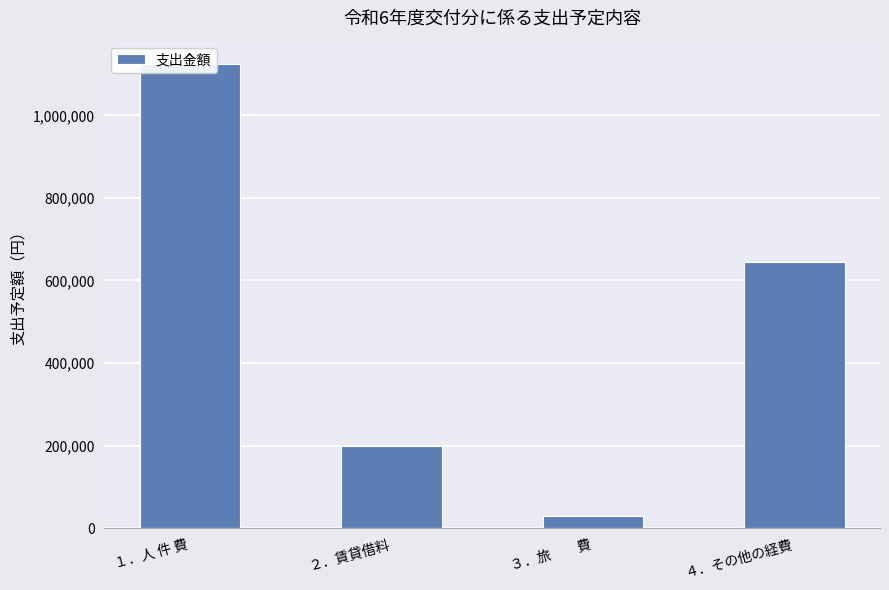

What is the average value?

500000